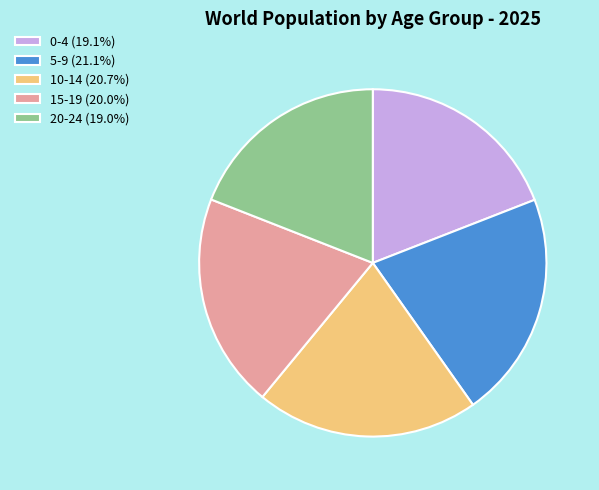

Does 5-9 (21.1%) account for over 50% of the chart?

No